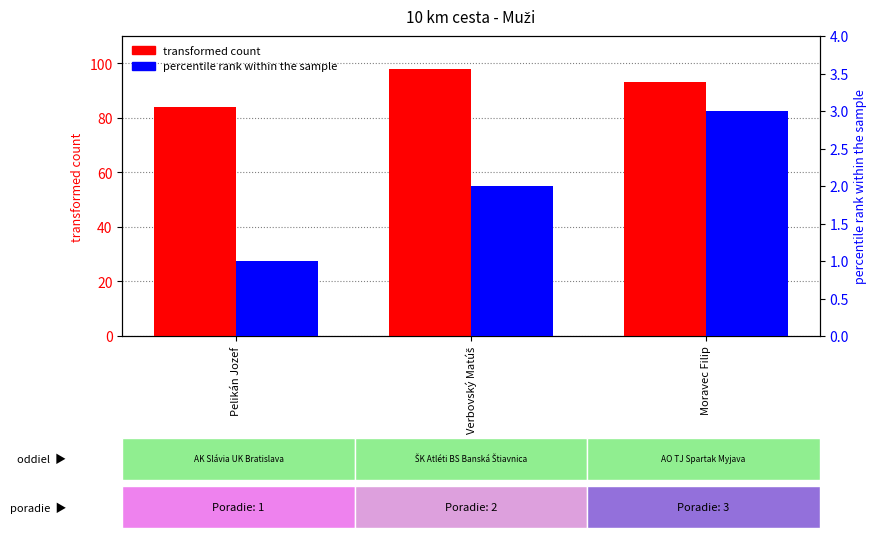

Which series has the largest total across all categories?

transformed count